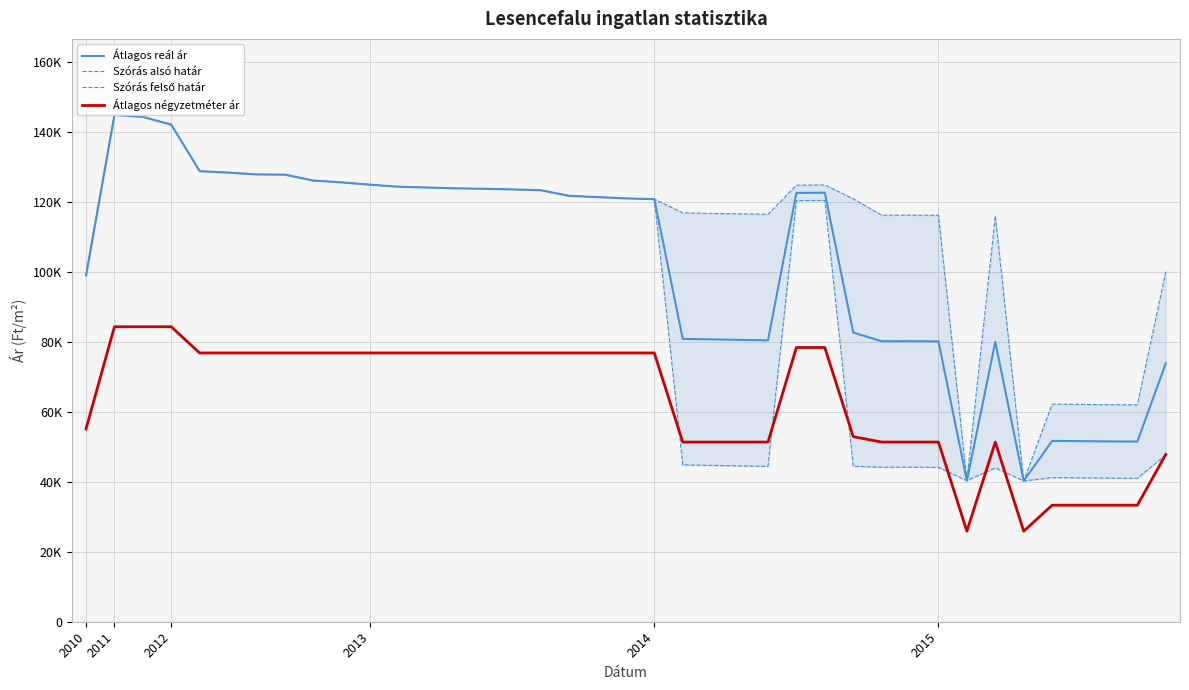

At which label is Átlagos reál ár closest to 92624?

2010